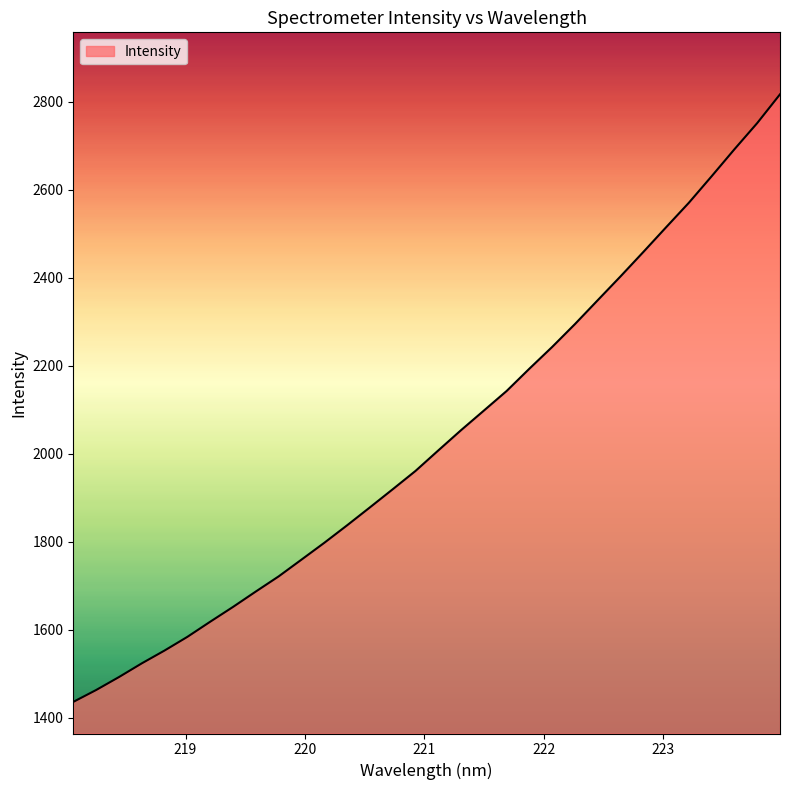

What is the greatest value displayed?

2817.3